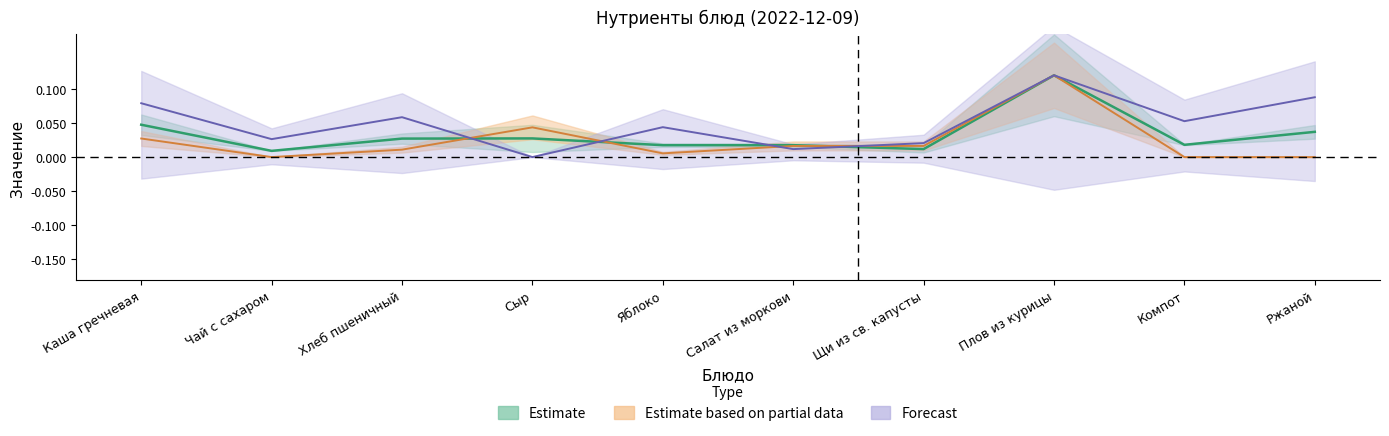

At which label does Калорийность reach its minimum?

Чай с сахаром